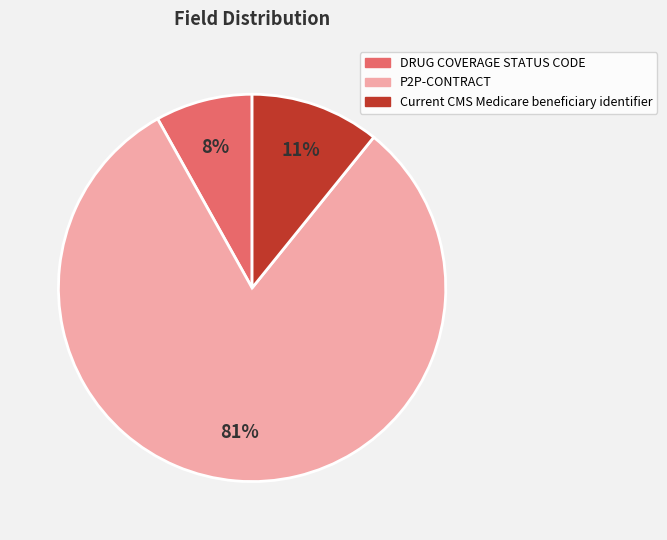

Between Current CMS Medicare beneficiary identifier and DRUG COVERAGE STATUS CODE, which is larger?

Current CMS Medicare beneficiary identifier